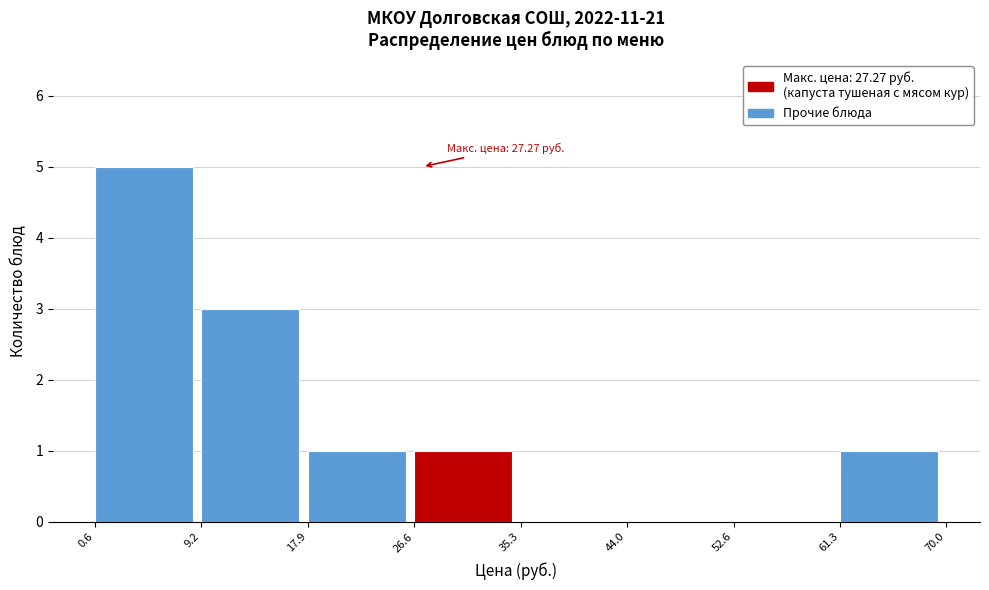

Over which range of the x-axis is the bar tallest?

0.6 to 9.2